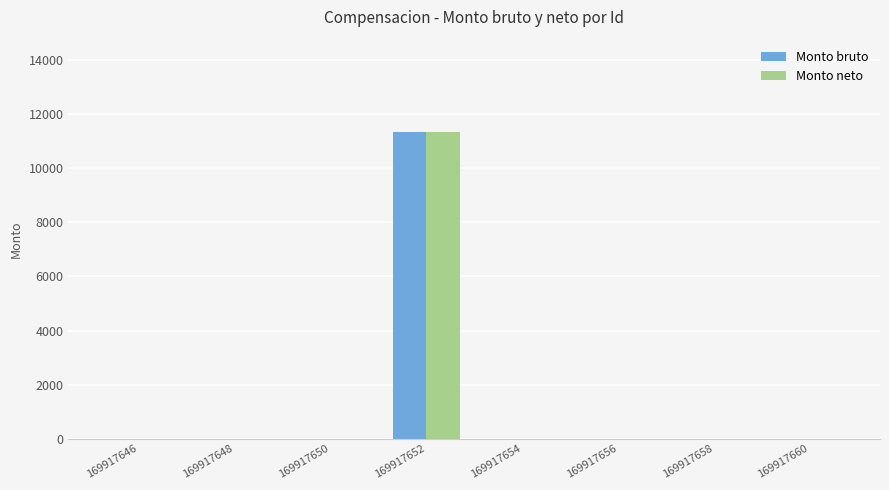

What are all the series names shown in the legend?

Monto bruto, Monto neto